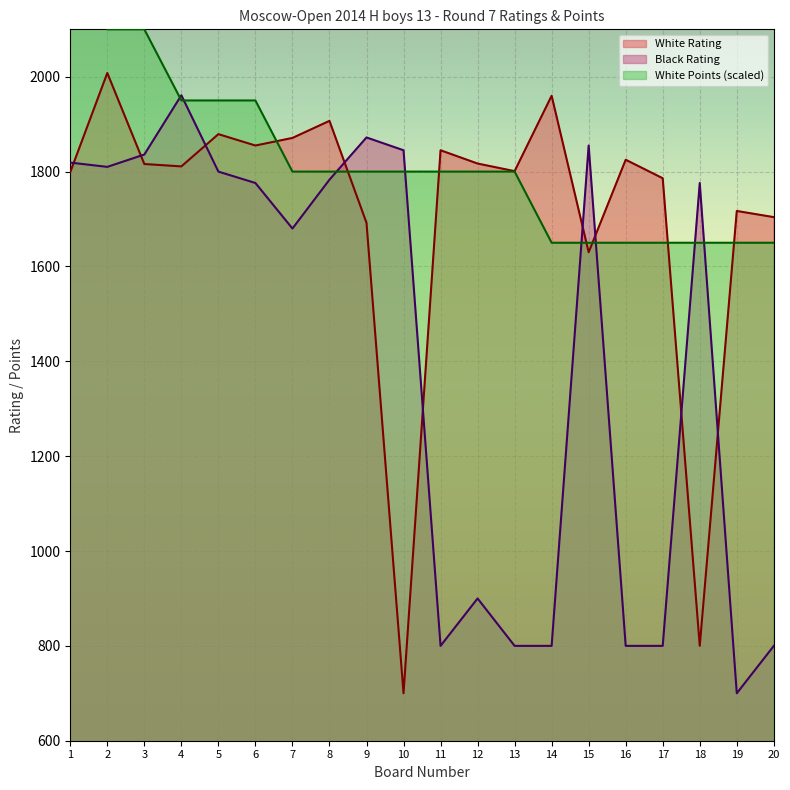

At which label does White Rating reach its minimum?

10